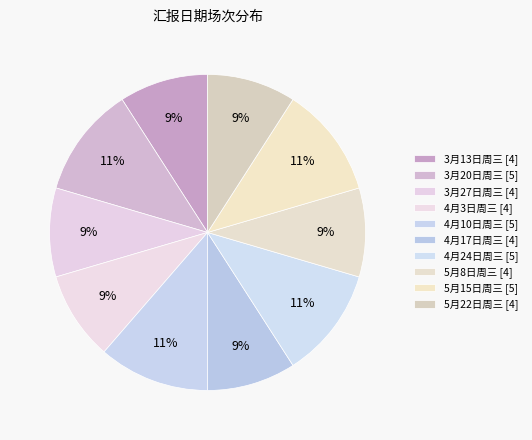

Count the number of slices in the pie.

10